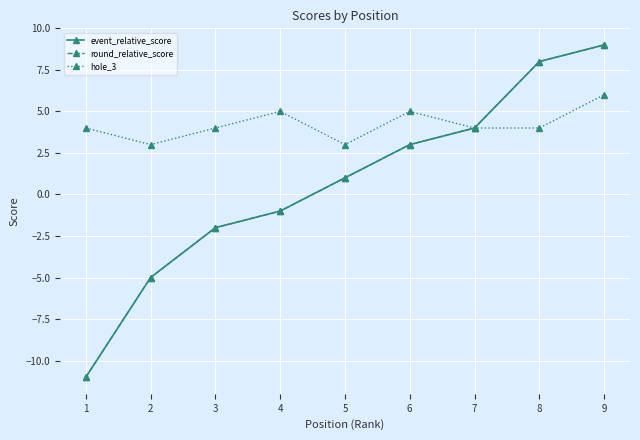

What is the value of the round_relative_score point at the 1st from the left?

-11